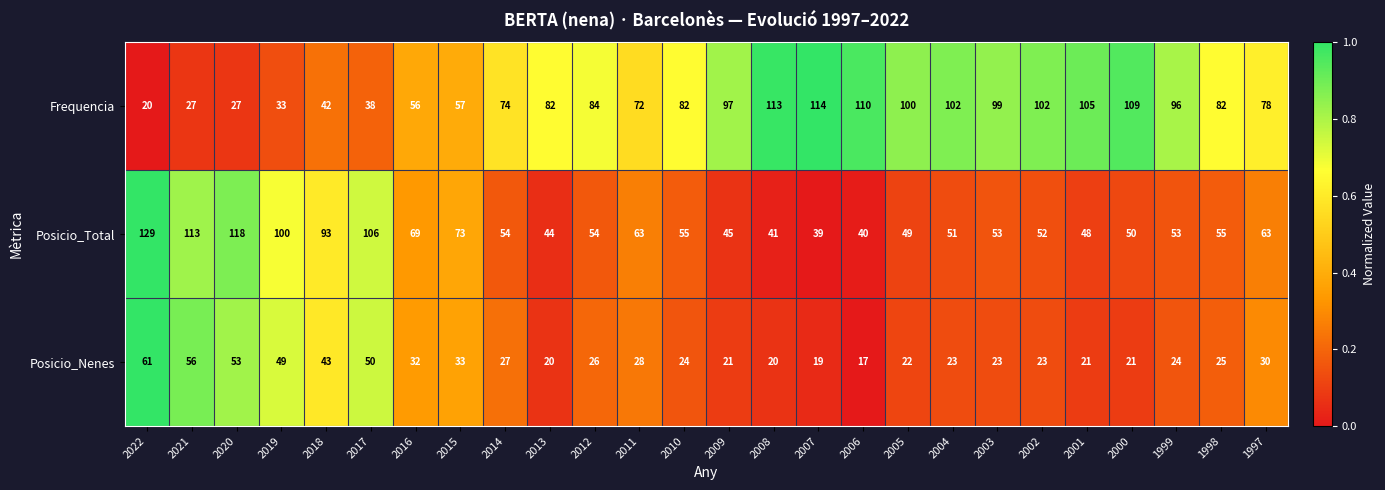

Which series has the largest range (max minus min)?

Frequencia